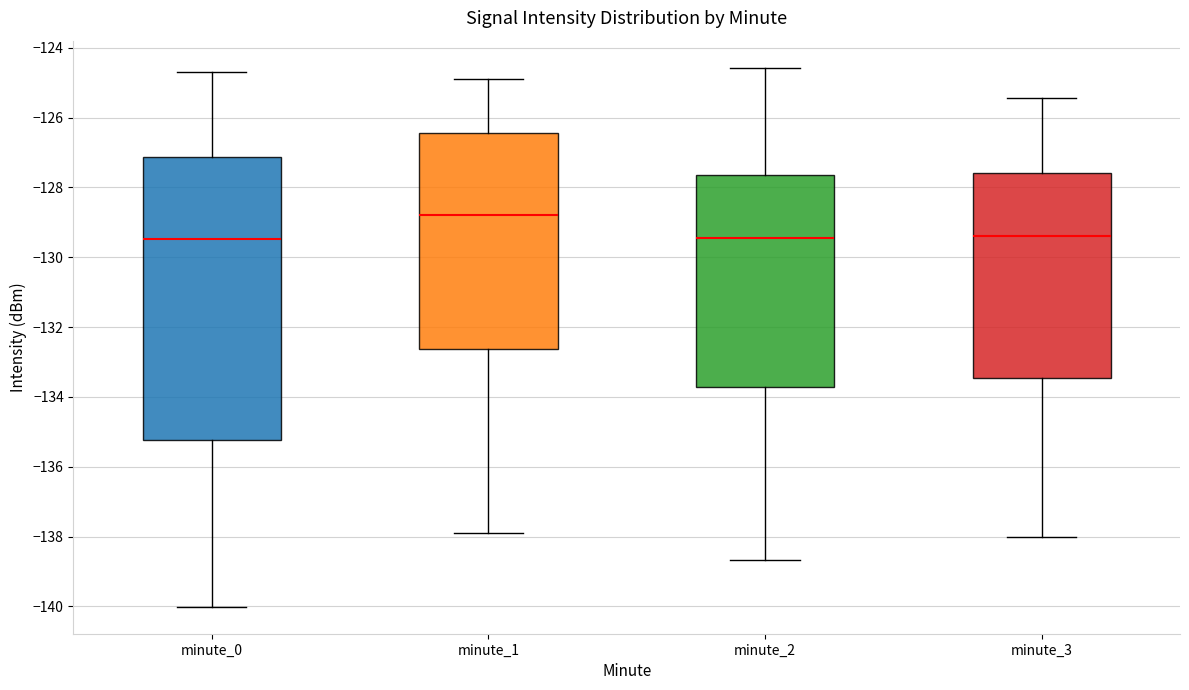

Reading left to right, read every box against the y-axis: the position of its median line, the range the box covers, and the ends of its whiskers. The values are not printed on the chart, so give them approximately, as read against the axis.

minute_0: median -129.4, box -135.2 to -127.2, whiskers -140.0 to -124.6
minute_1: median -128.8, box -132.6 to -126.4, whiskers -137.8 to -125.0
minute_2: median -129.4, box -133.8 to -127.6, whiskers -138.6 to -124.6
minute_3: median -129.4, box -133.4 to -127.6, whiskers -138.0 to -125.4